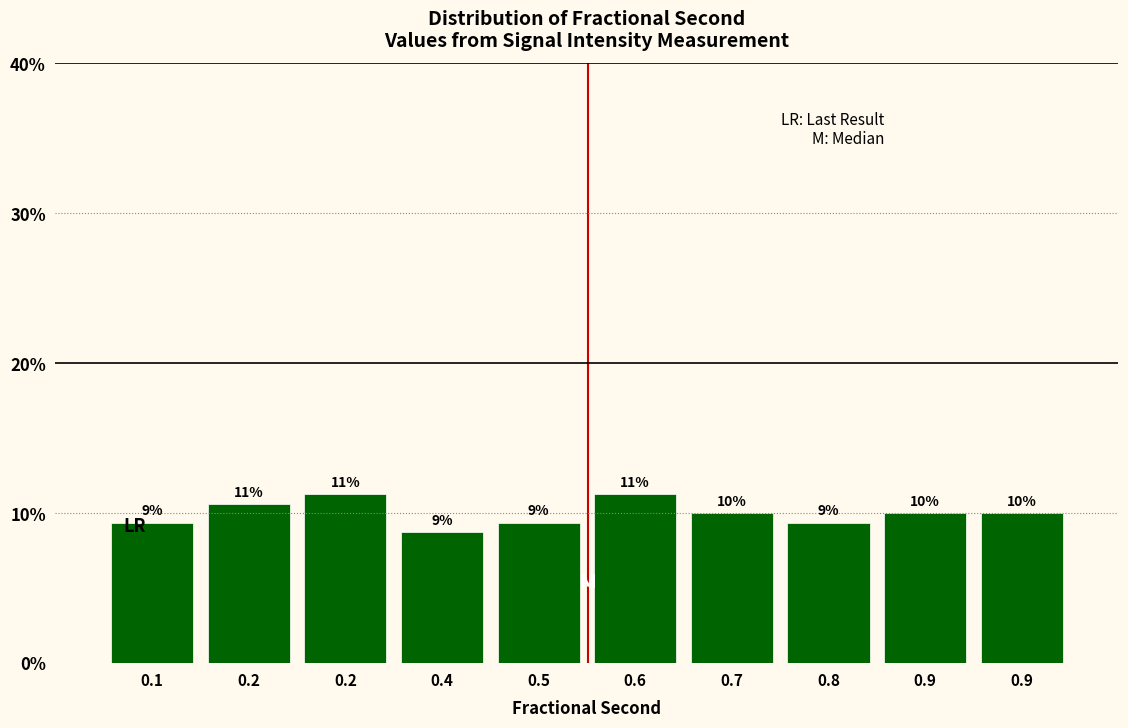

How many bars are there in total?

10